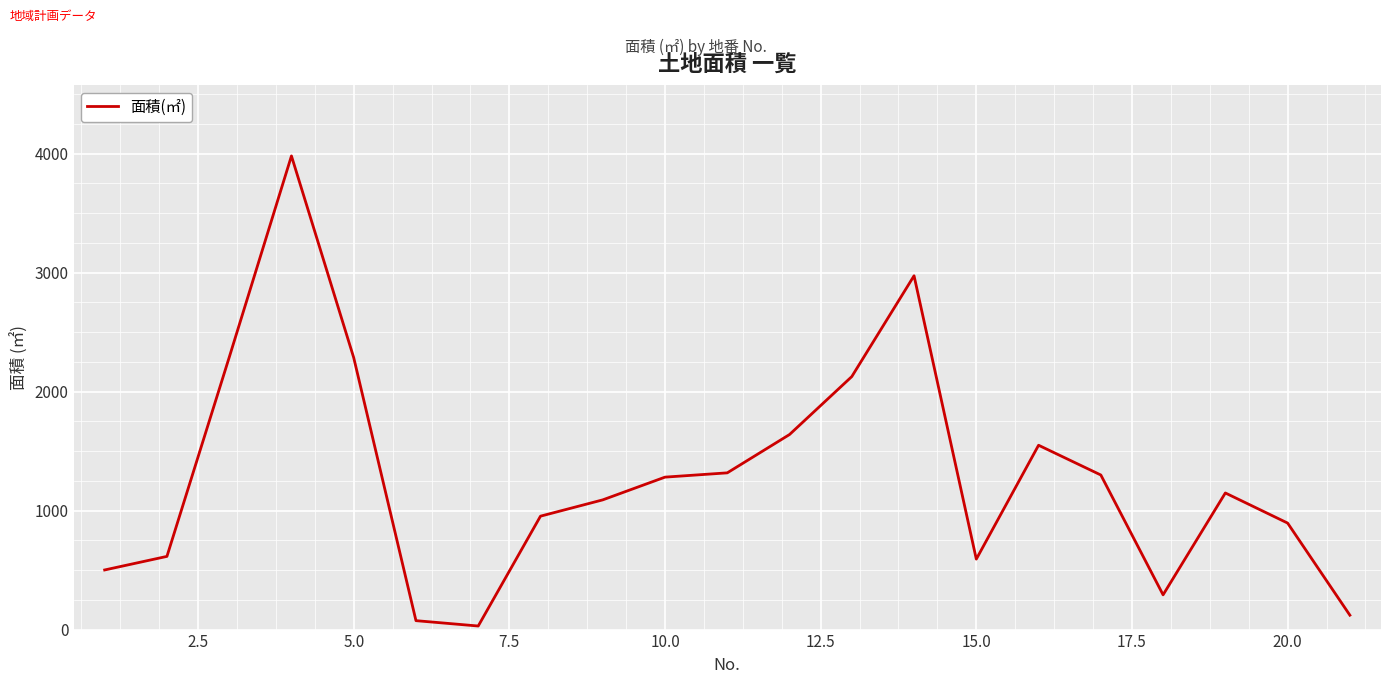

Is this an area chart (filled region under the line)?

No